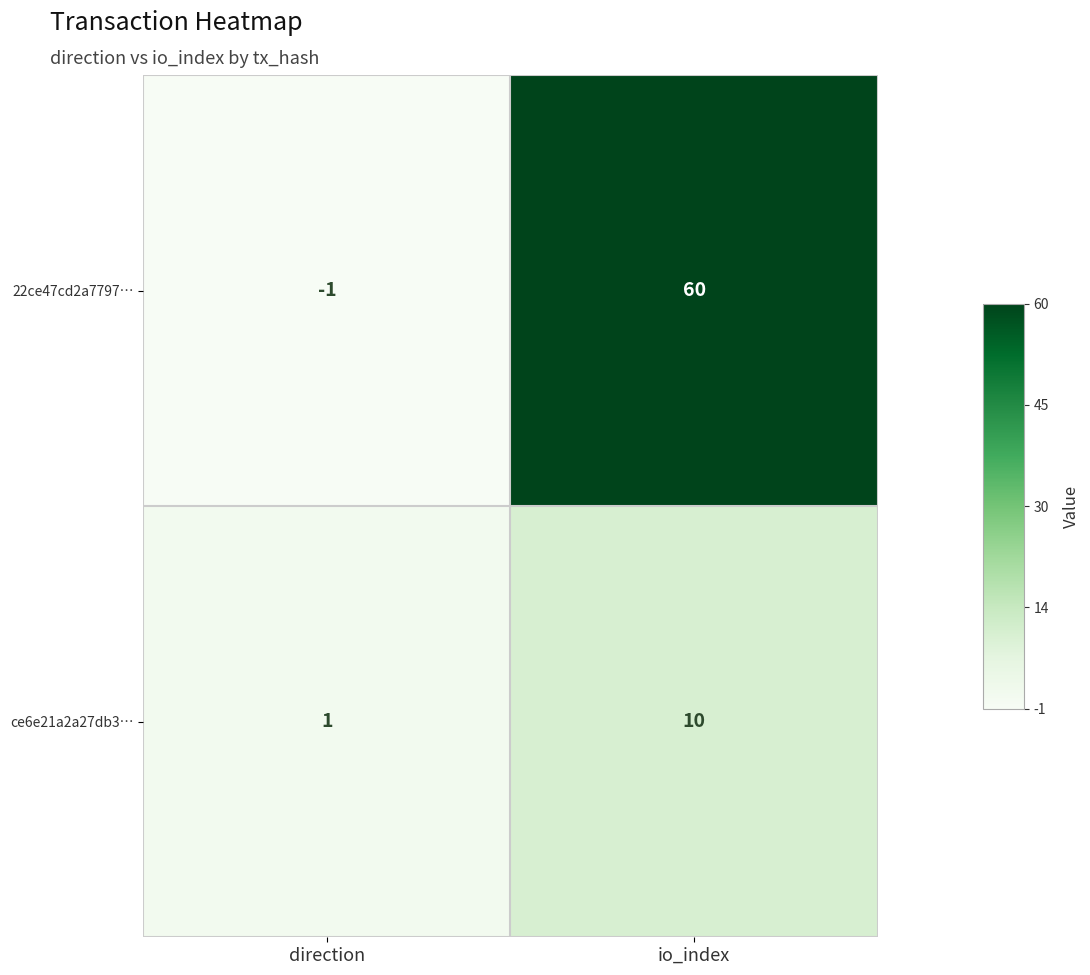

Count the number of data series in this chart.

2